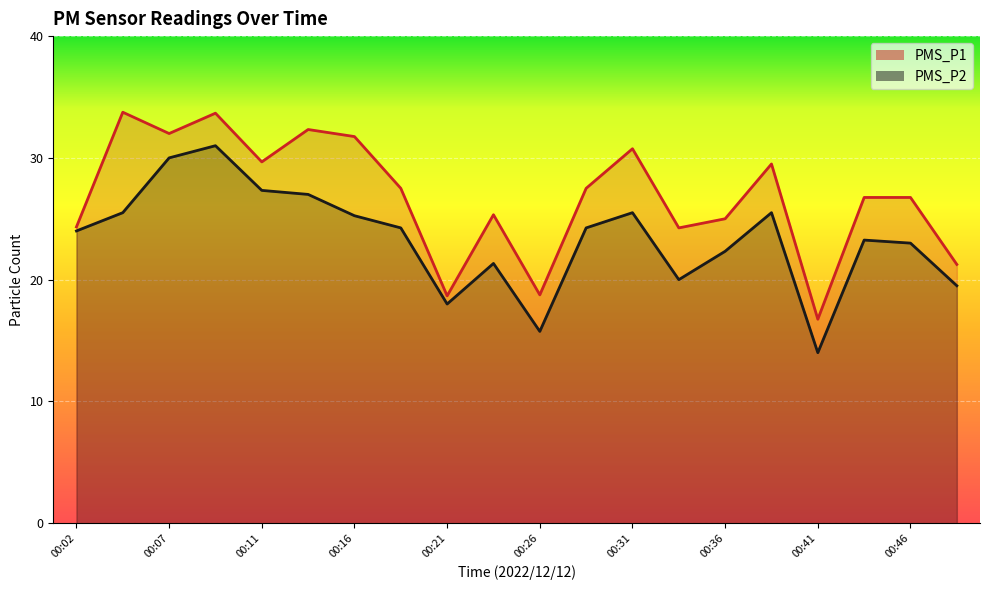

What is the maximum value for PMS_P2?

31.0